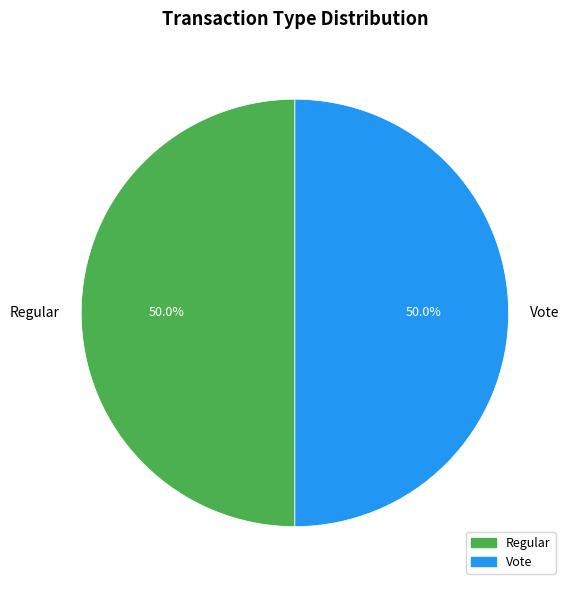

To the nearest percent, what percentage of the pie is Vote?

50%